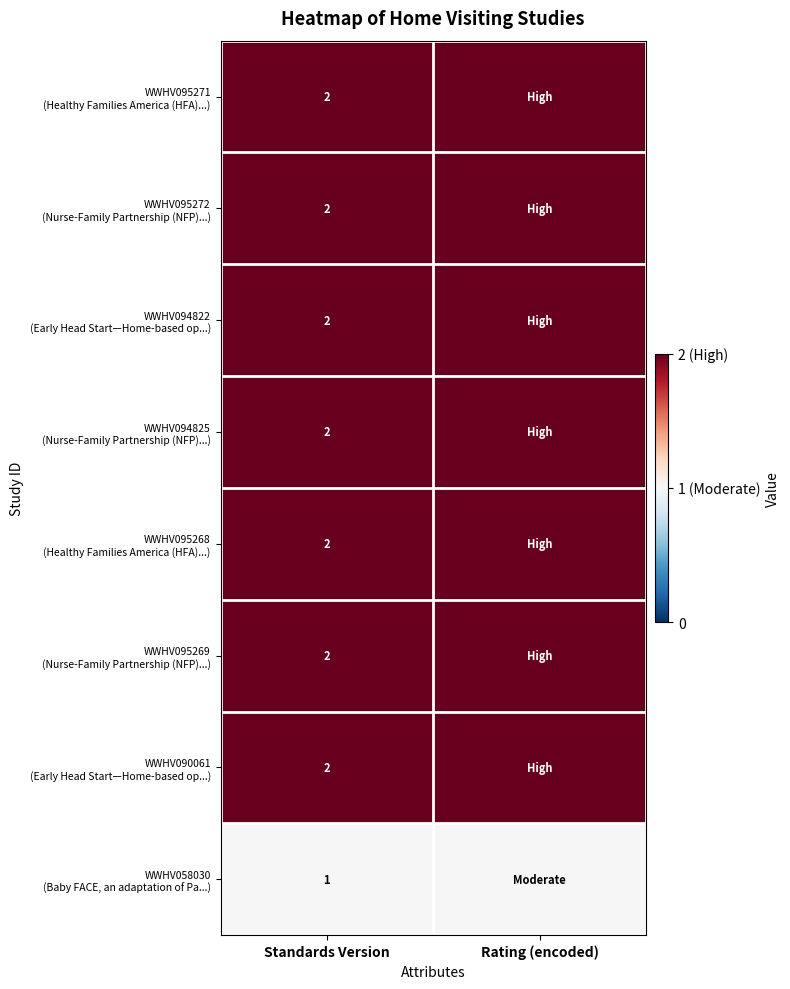

Rank the categories by WWHV095268 (Healthy Families America (HFA)...) value from highest to lowest.

Standards Version, Rating (encoded)